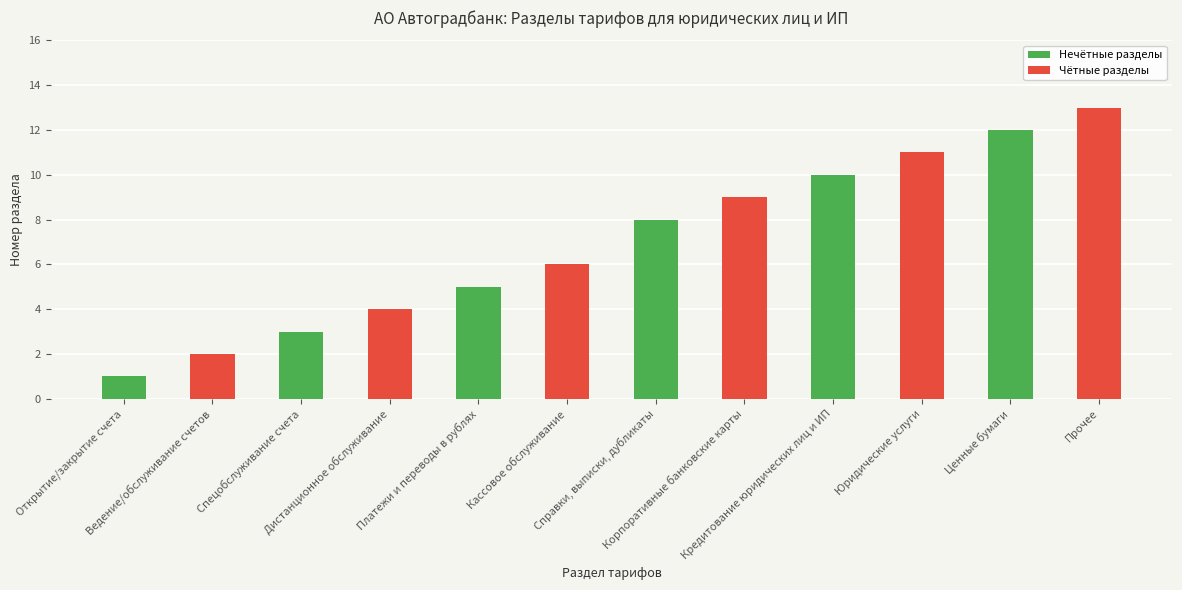

The chart shows a value of 3 at Спецобслуживание счета. True or false?

True